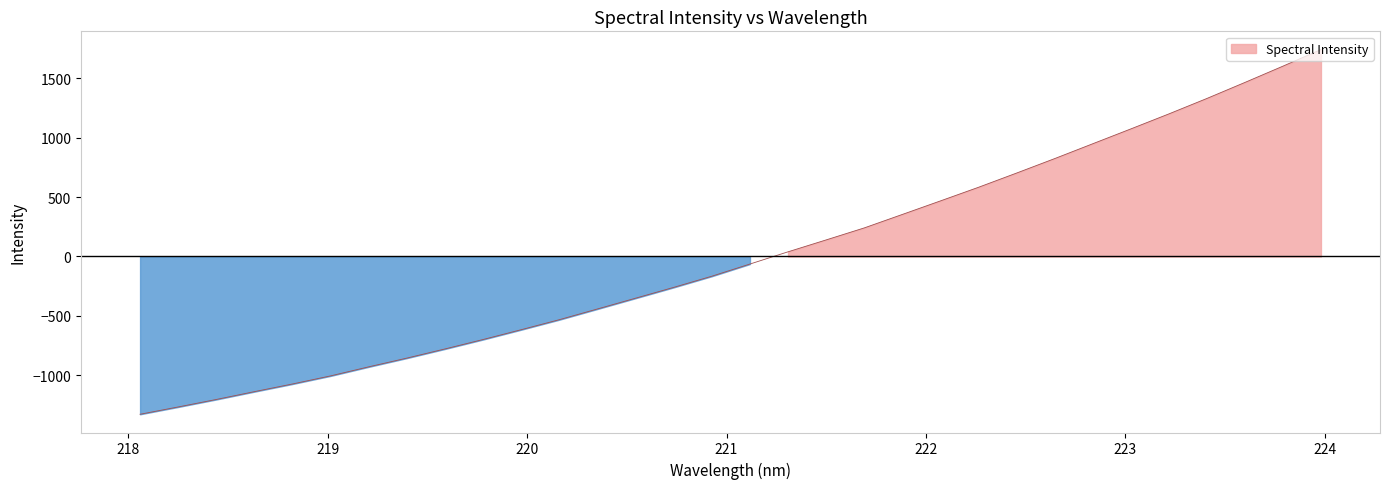

How many values are below -63?

17